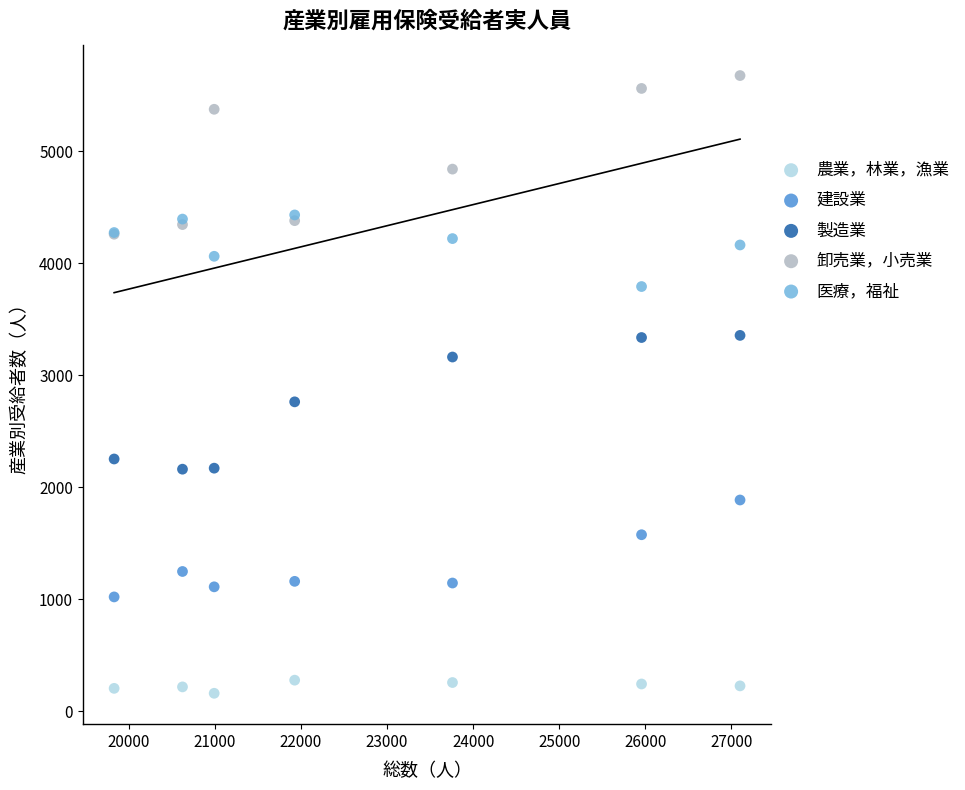

Which series reaches the maximum Y coordinate?

卸売業，小売業